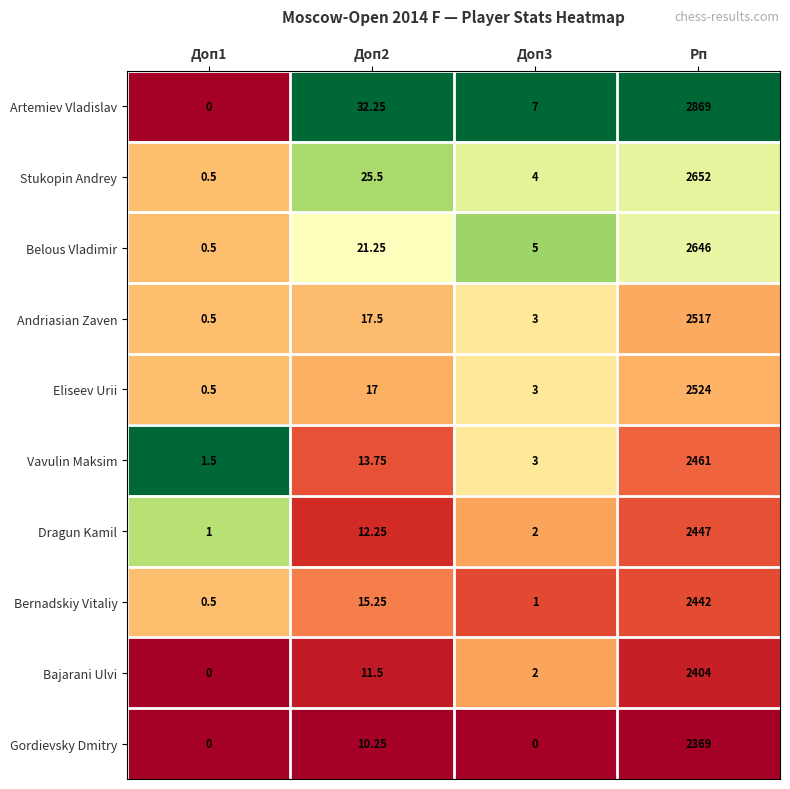

List the series in order of their peak value, lowest first.

Gordievsky Dmitry, Bajarani Ulvi, Bernadskiy Vitaliy, Dragun Kamil, Vavulin Maksim, Andriasian Zaven, Eliseev Urii, Belous Vladimir, Stukopin Andrey, Artemiev Vladislav